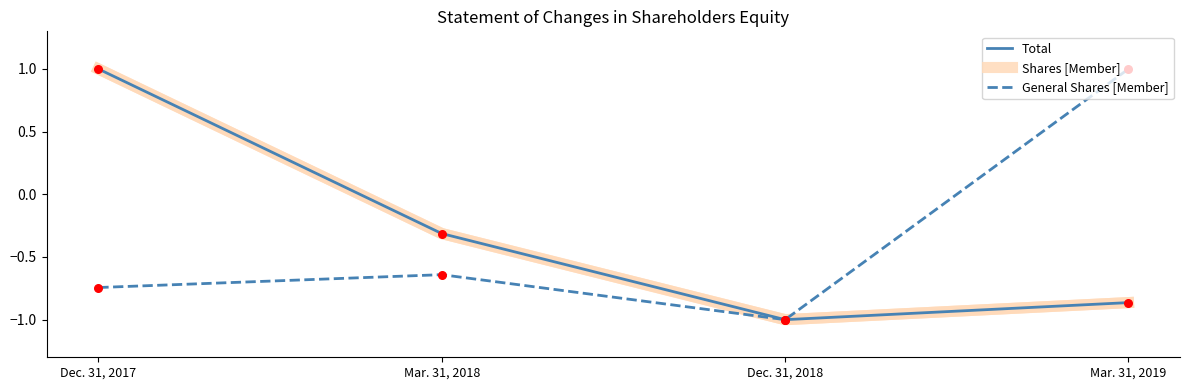

Is the value of Total at Mar. 31, 2019 greater than the value of General Shares [Member] at Mar. 31, 2019?

No